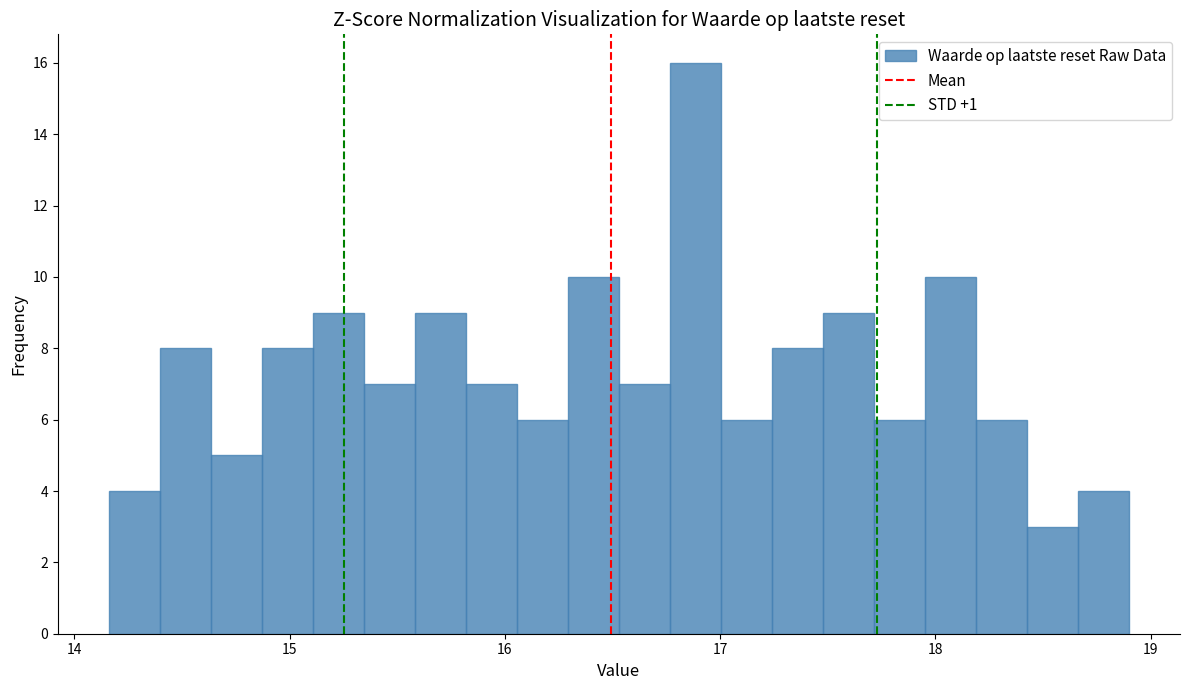

Read against the x-axis, roughly where is the centre of the tallest bar?

16.9